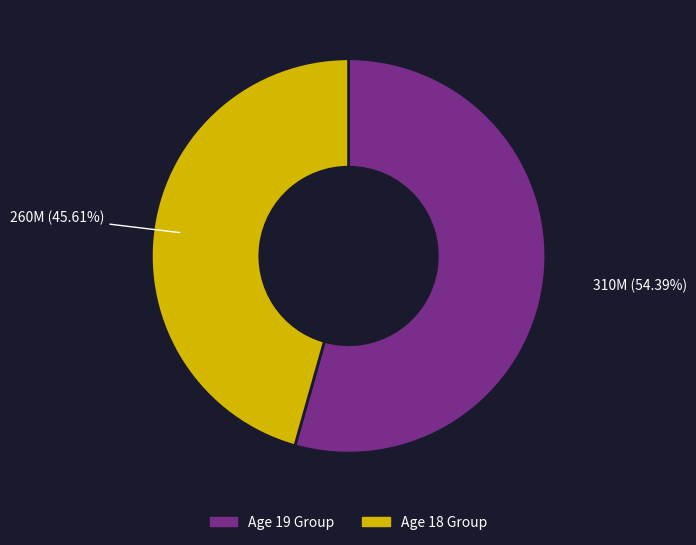

Is the sum of Age 19 Group and Age 18 Group greater than half?

Yes